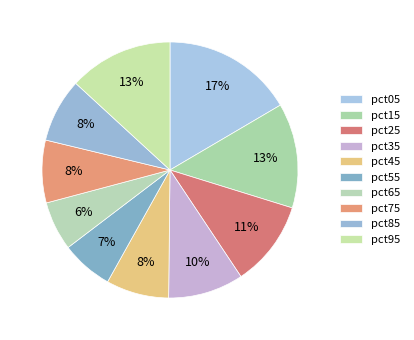

Which has a higher value, pct65 or pct55?

pct55